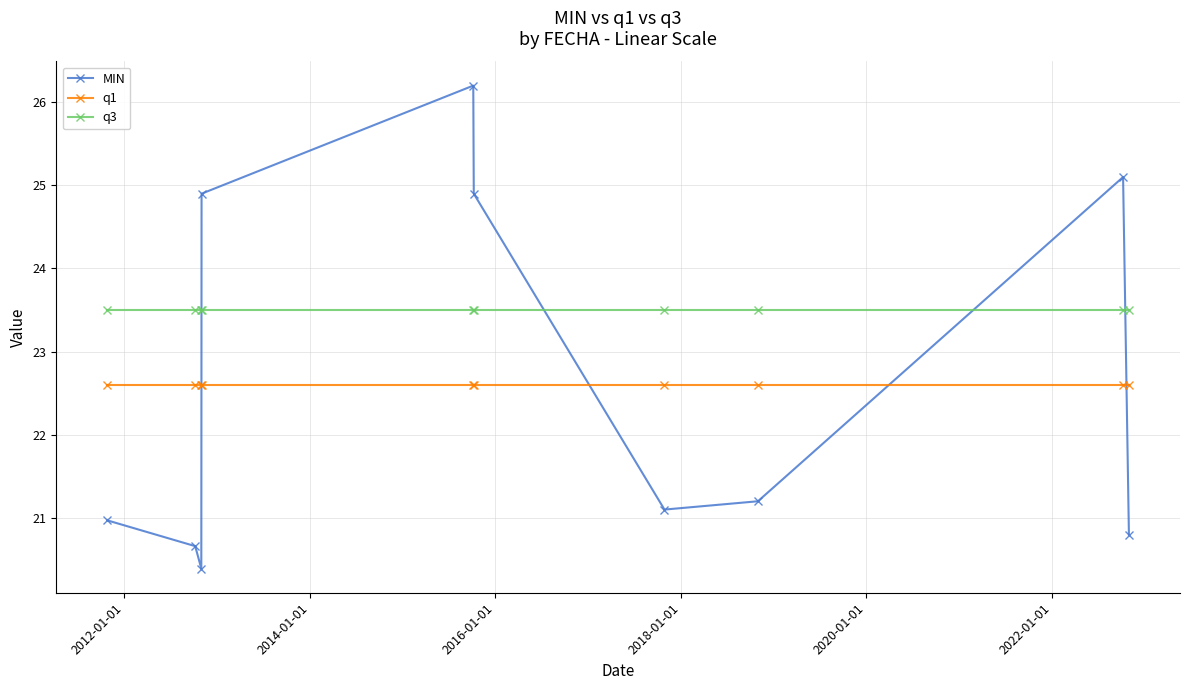

True or false: q1 and q3 cross at least once.

False